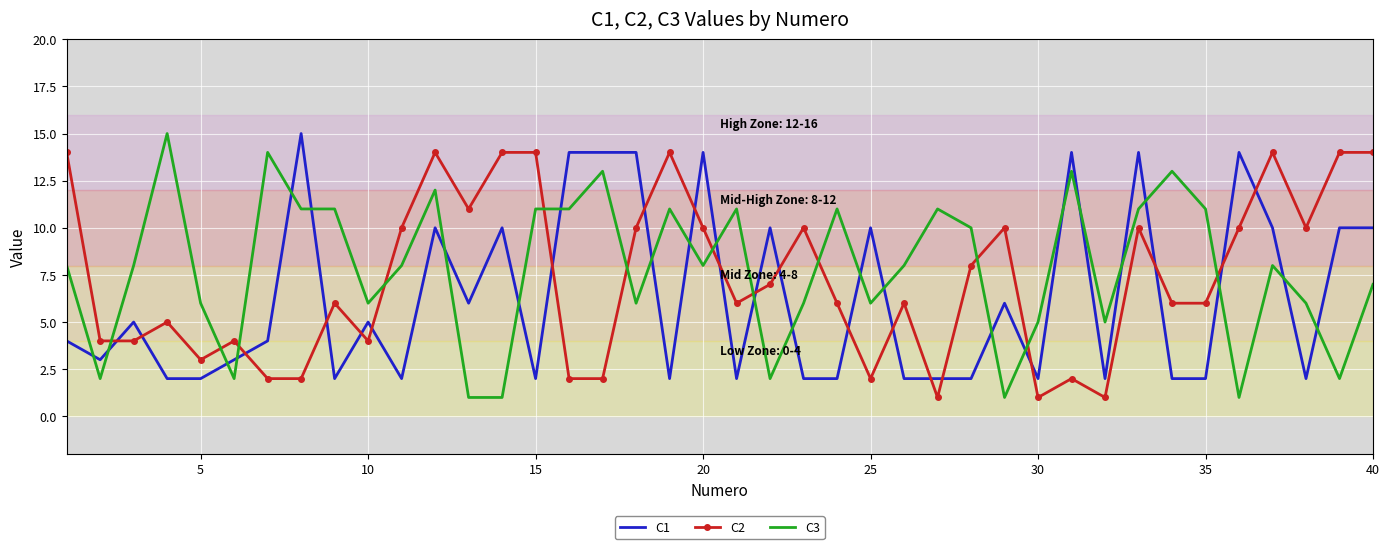

Which series has the widest spread of values?

C3